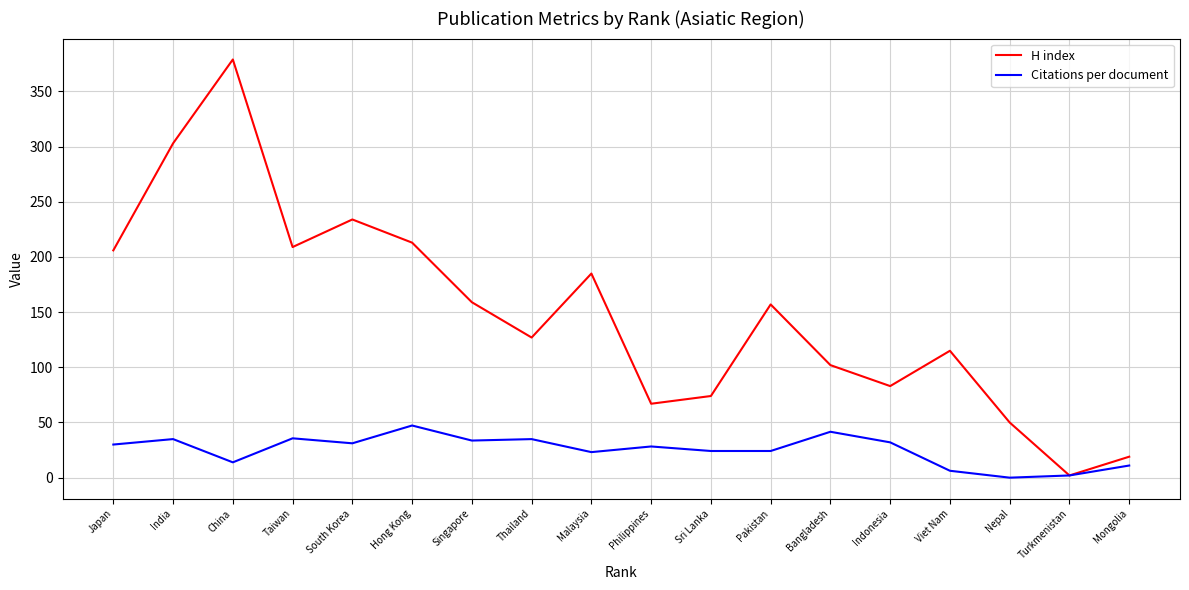

What are all the series names shown in the legend?

H index, Citations per document